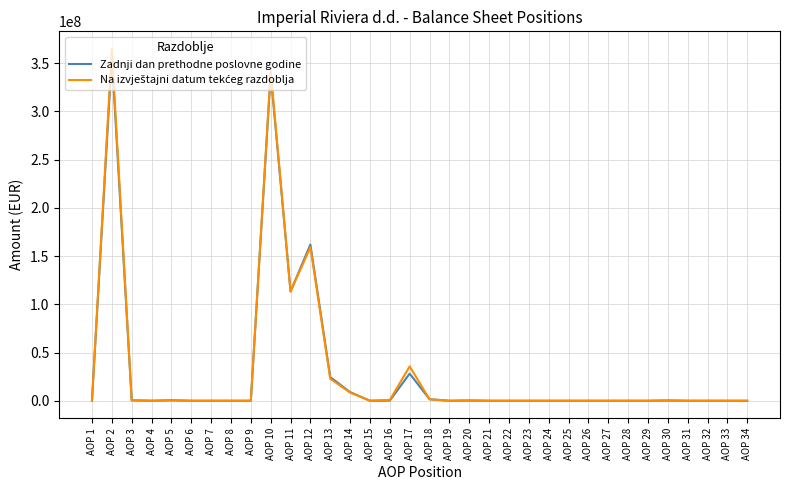

At which label is Zadnji dan prethodne poslovne godine closest to 178468568?

AOP 12